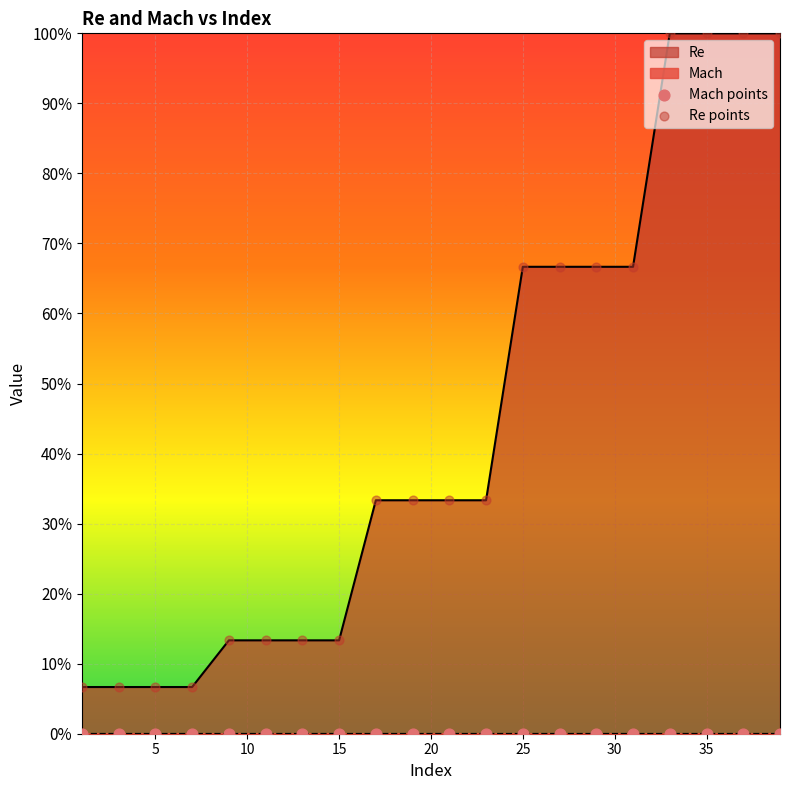

Which series reaches the maximum Y coordinate?

Re points